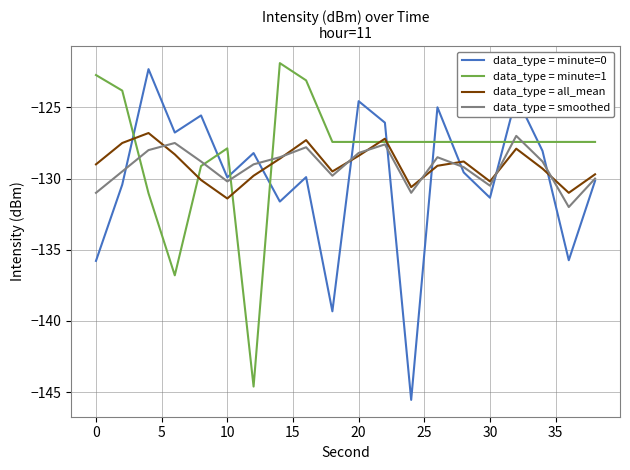

How many intersections are there between data_type = minute=0 and data_type = minute=1?

10